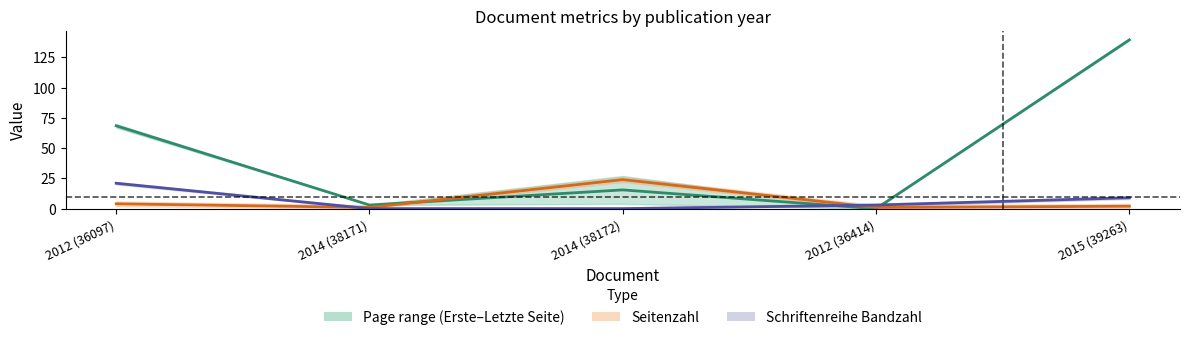

At how many categories does at least one series exceed 55?

2